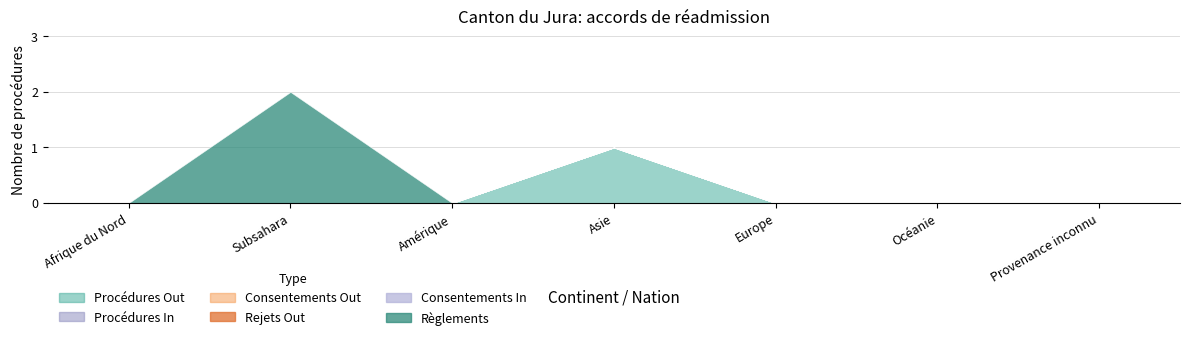

Between Afrique du Nord and Amérique, which series saw the biggest shift?

Procédures Out